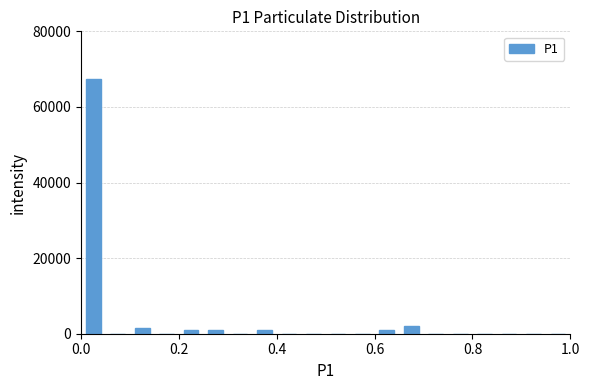

Around what value on the x-axis is the tallest bar? Give the approximate position of its centre, as read against the axis.

0.02